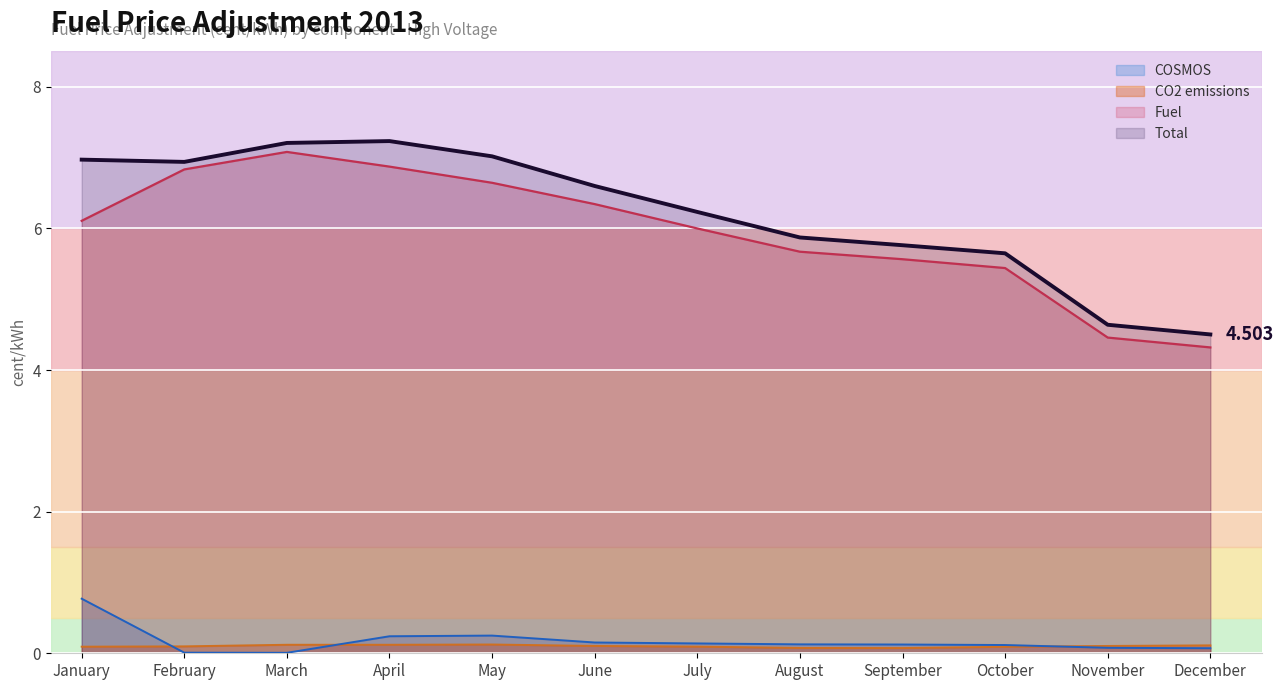

What is the approximate value of COSMOS at October?

0.1